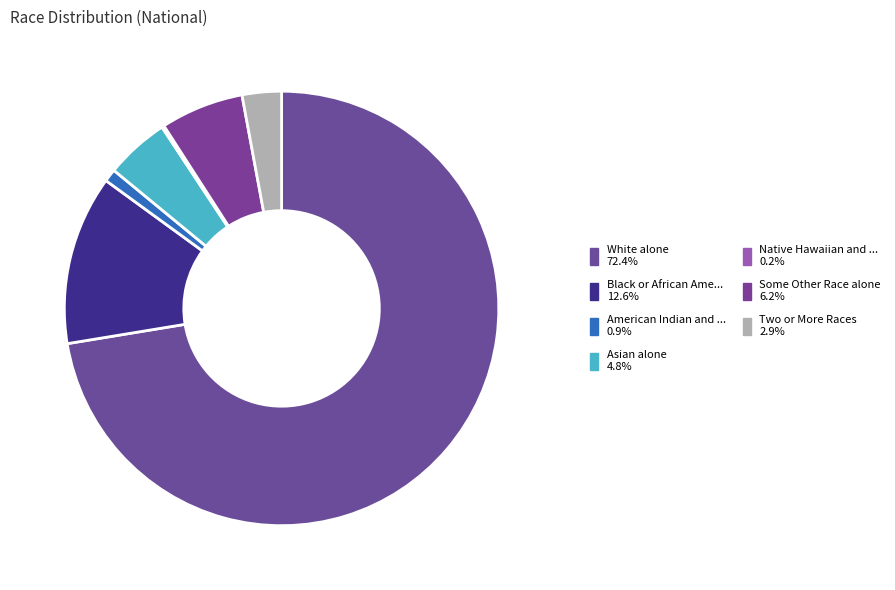

Rank the categories by value from highest to lowest.

White alone, Black or African American alone, Some Other Race alone, Asian alone, Two or More Races, American Indian and Alaska Native, Native Hawaiian and Other Pacific